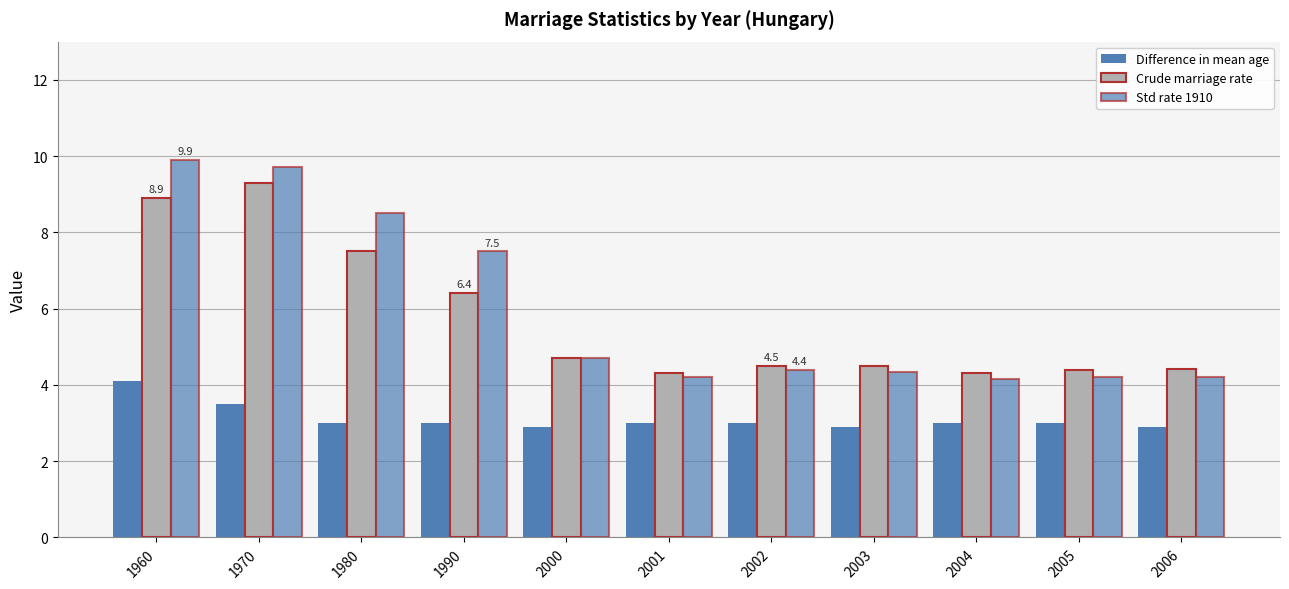

How many series are shown in this chart?

3